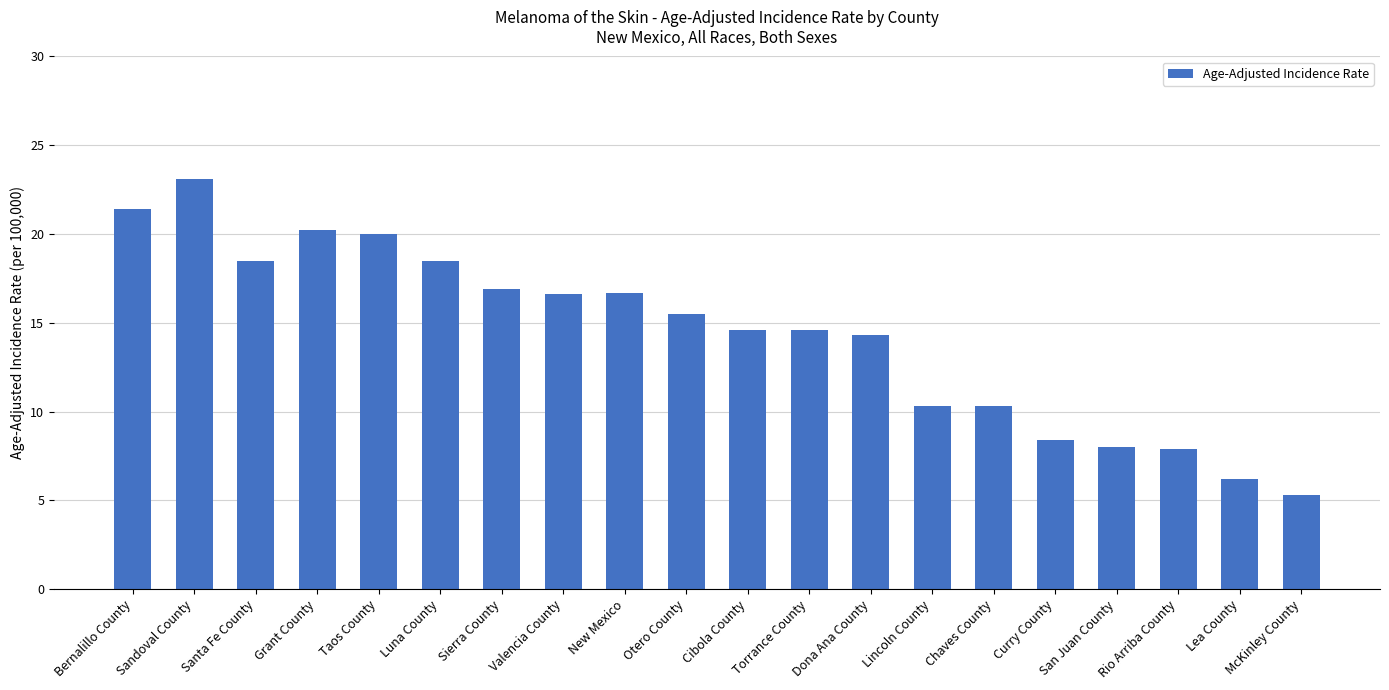

What position from the left is Torrance County?

12